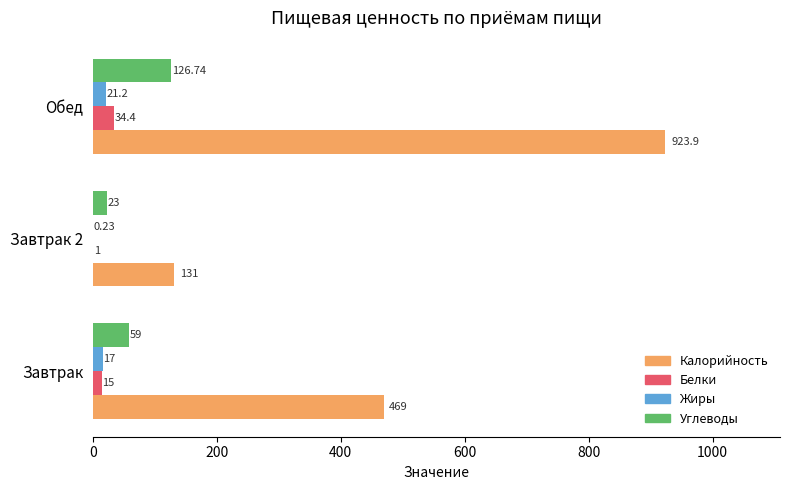

At which label is Калорийность closest to 527?

Завтрак